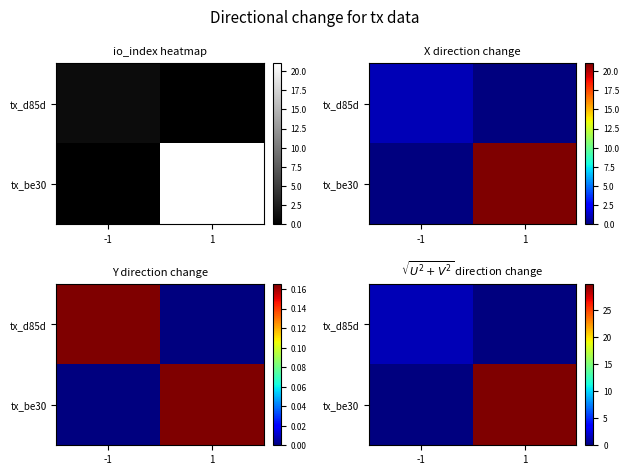

At which label does tx_d85d first exceed 1?

-1